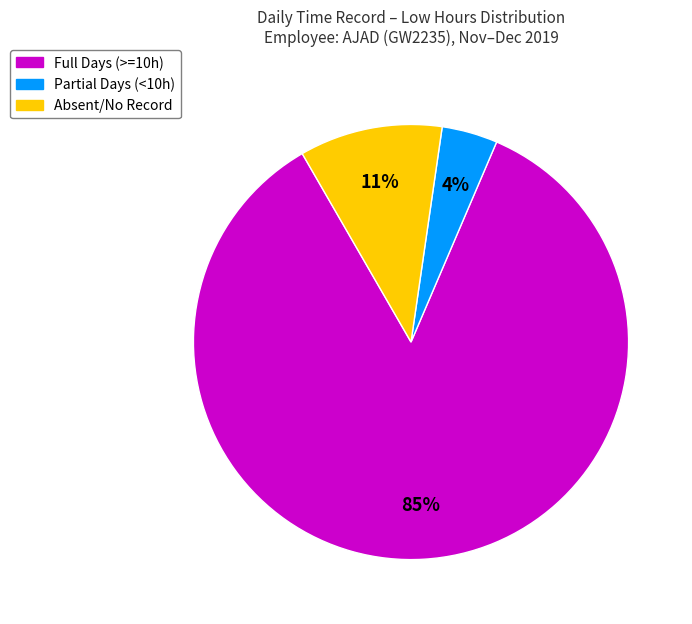

How many slices are in this pie chart?

3